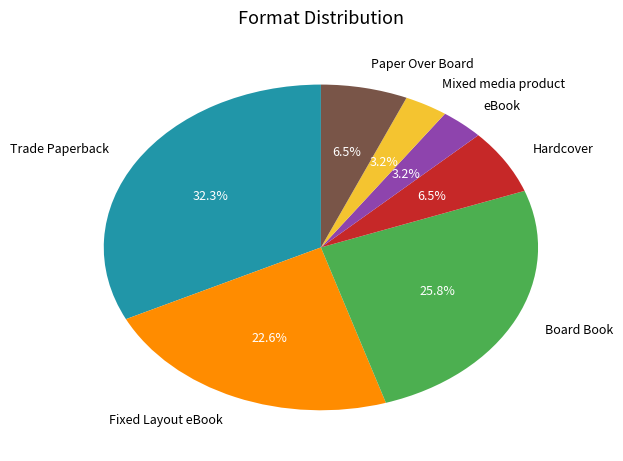

What percentage is the Board Book slice, to the nearest percent?

26%